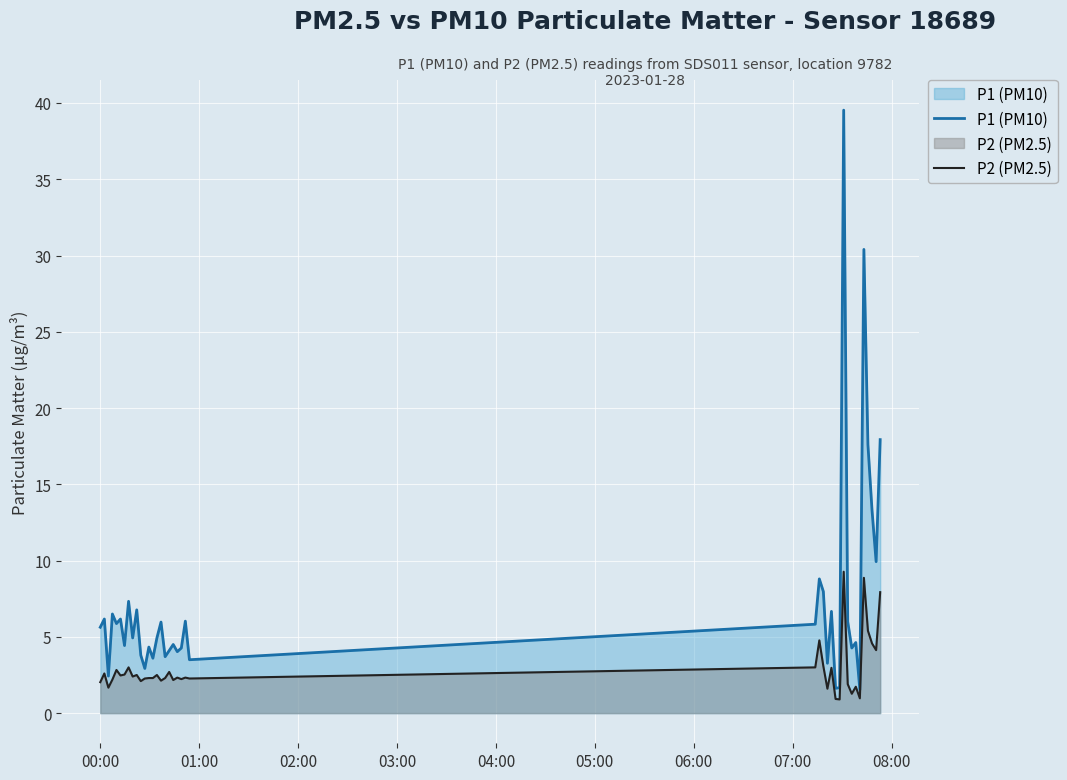

How many lines are shown in the chart?

2